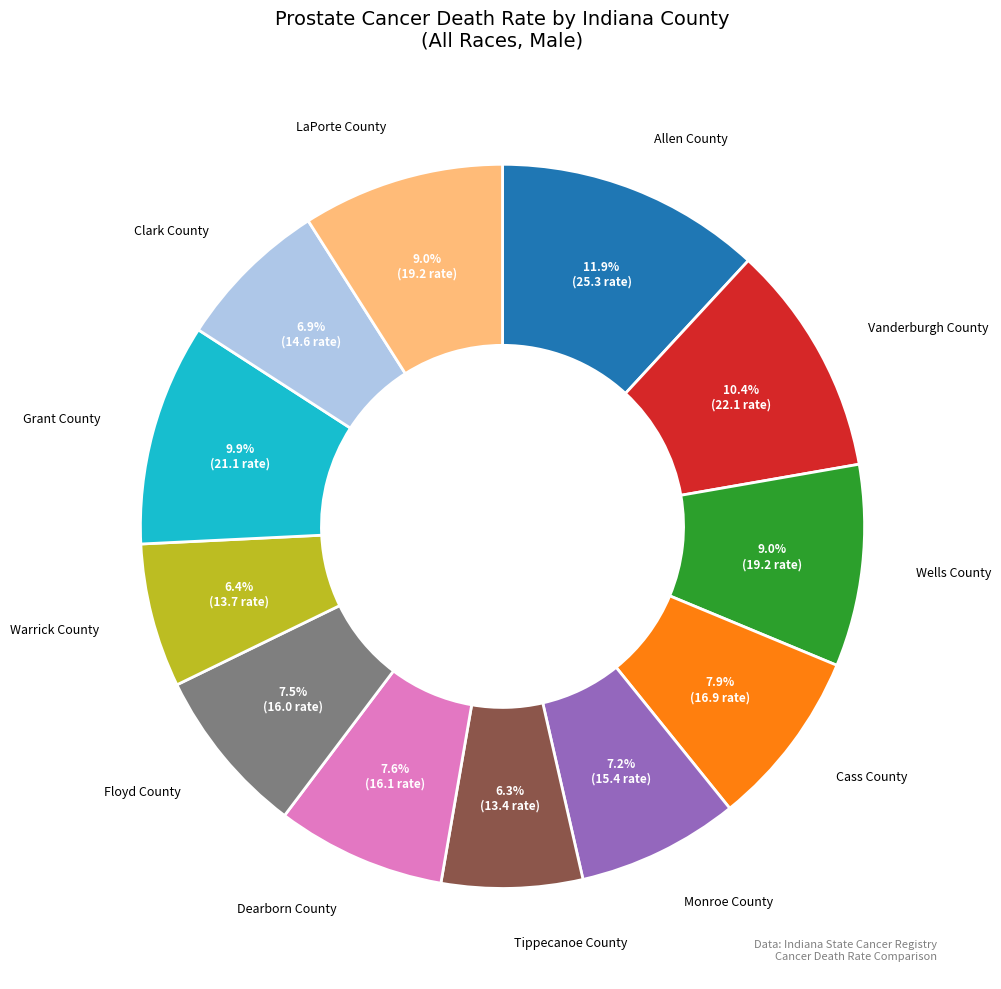

Is there any slice that represents more than half of the pie?

No